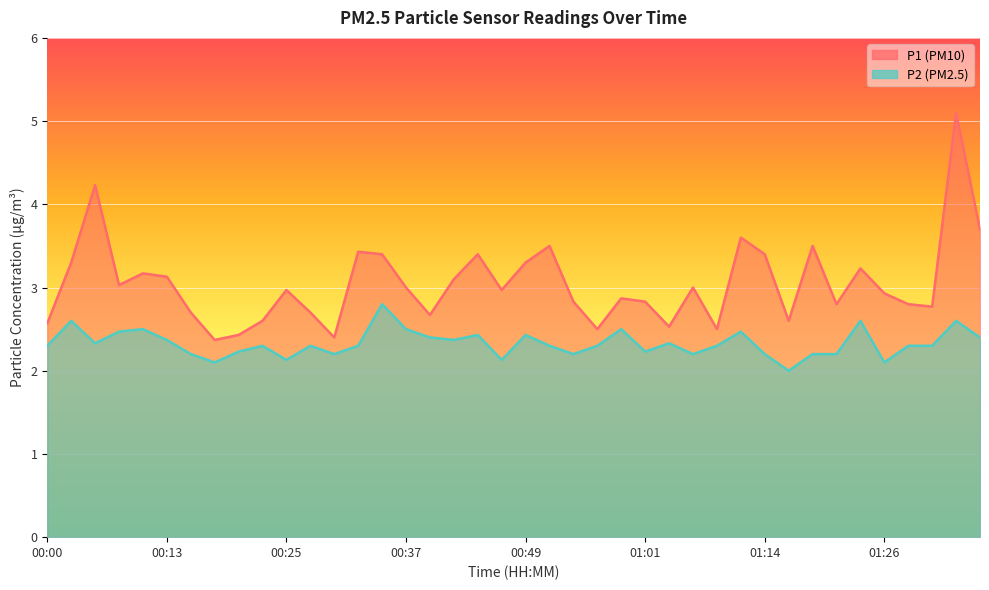

Which category has the highest value in the P1 series?

01:33